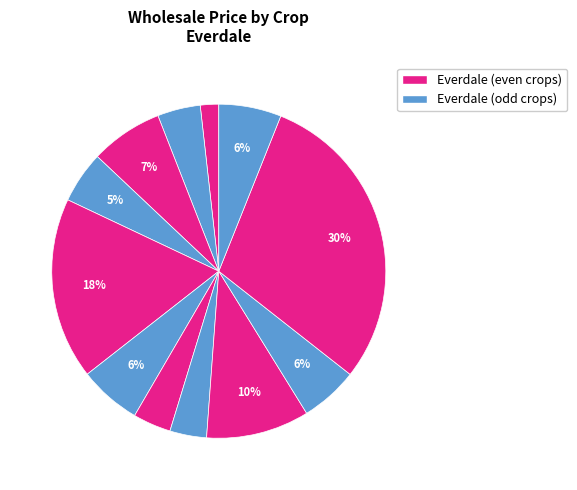

How many segments does this pie chart have?

12